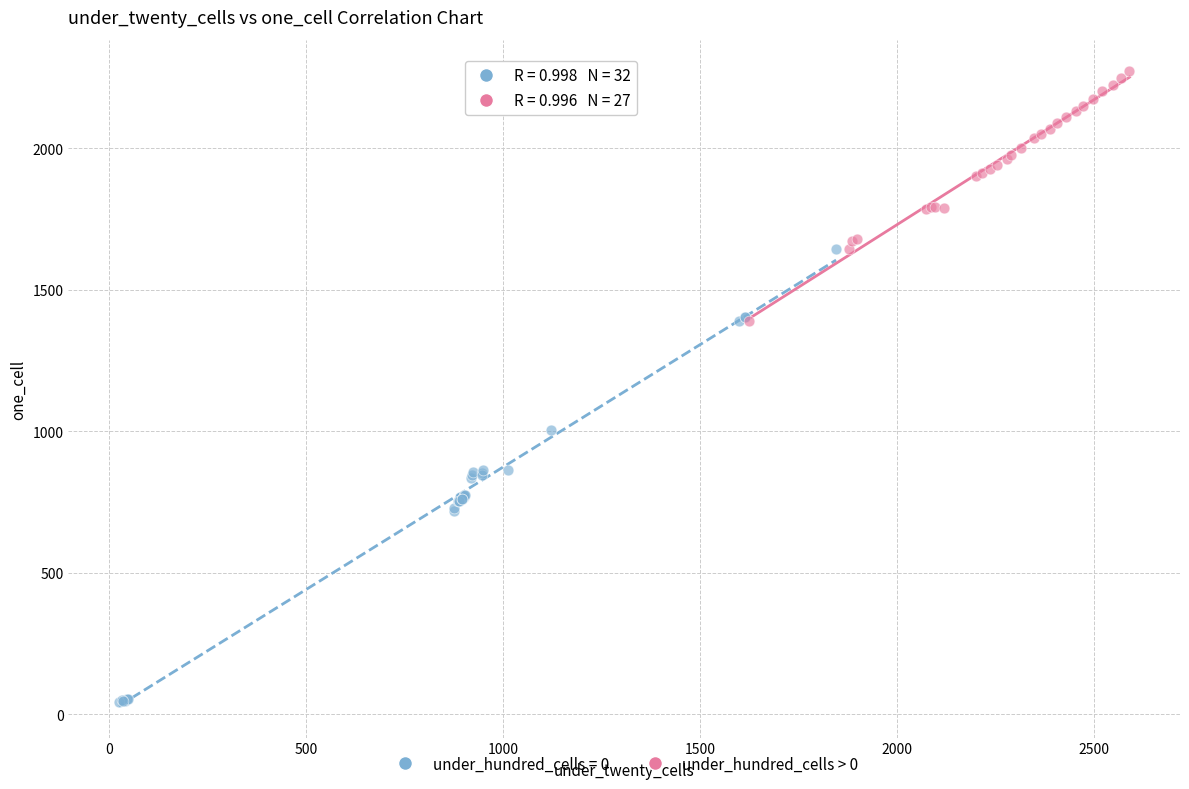

Which series has the largest Y range (max minus min)?

under_hundred_cells = 0